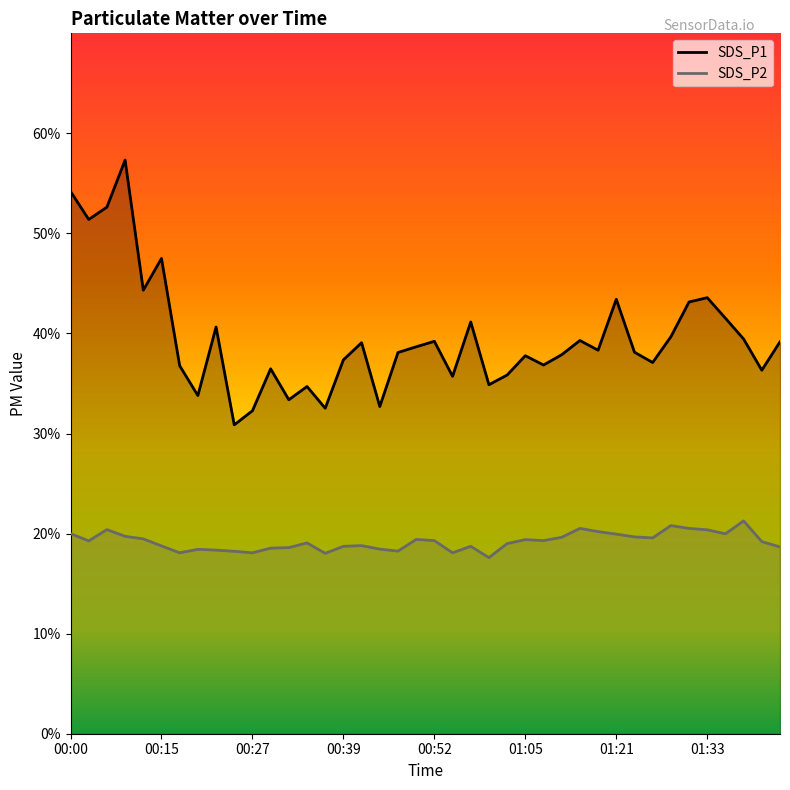

Which has a higher value, 01:02 or 00:34?

01:02